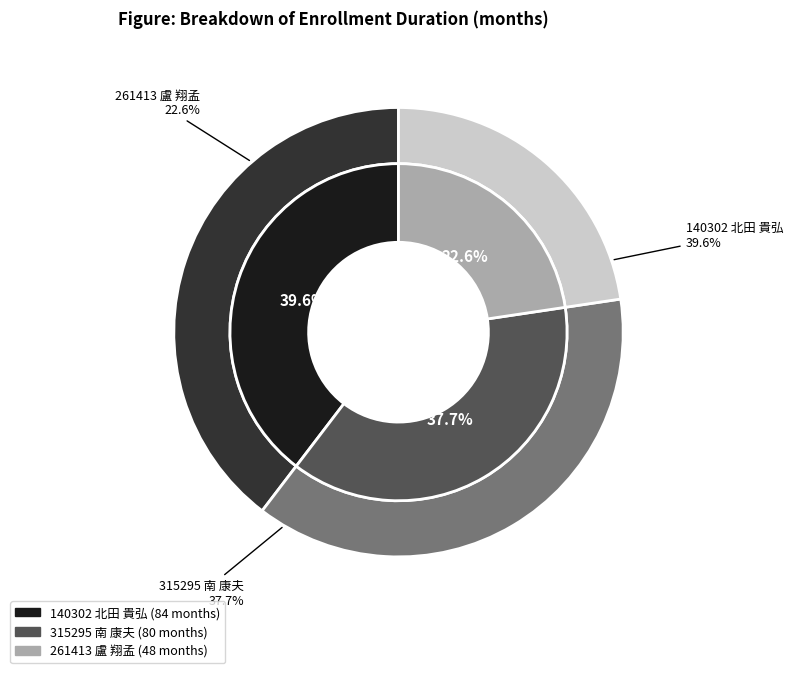

Which has a higher value, 140302 北田 貴弘 or 315295 南 康夫?

140302 北田 貴弘